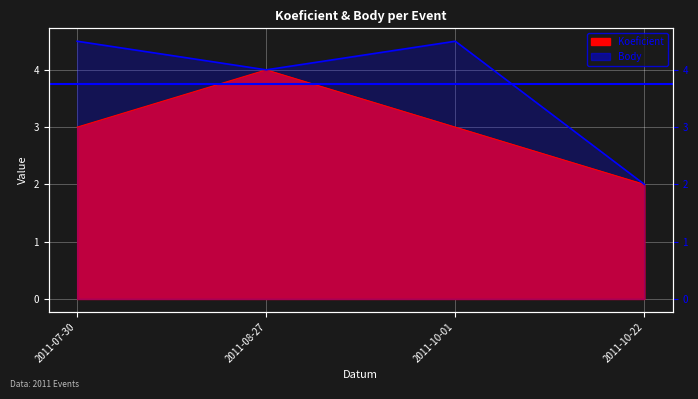

Reading right to left, what are all the values shown in this chart?

Koeficient: 2011-10-22=2.0	2011-10-01=3.0	2011-08-27=4.0	2011-07-30=3.0
Body: 2011-10-22=2.0	2011-10-01=4.5	2011-08-27=4.0	2011-07-30=4.5